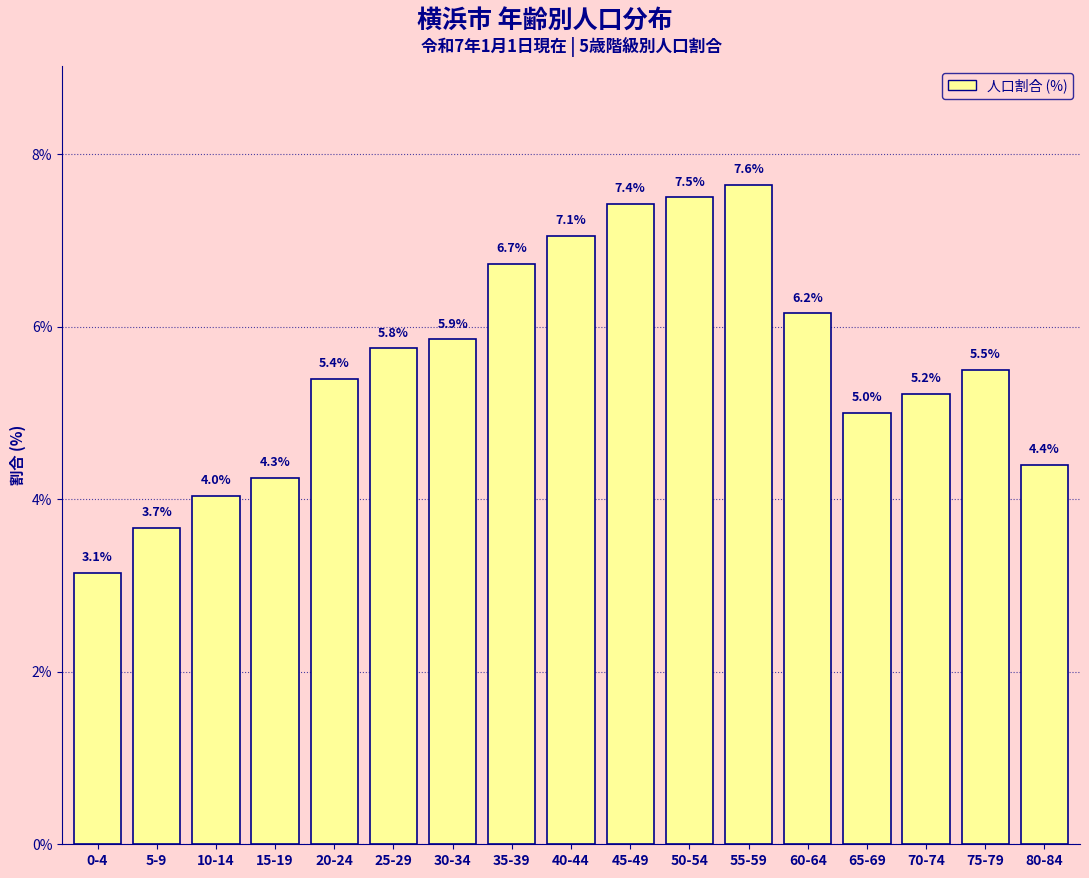

Reading left to right, extract all data points from this chart.

3.1	3.7	4.0	4.3	5.4	5.8	5.9	6.7	7.1	7.4	7.5	7.6	6.2	5.0	5.2	5.5	4.4